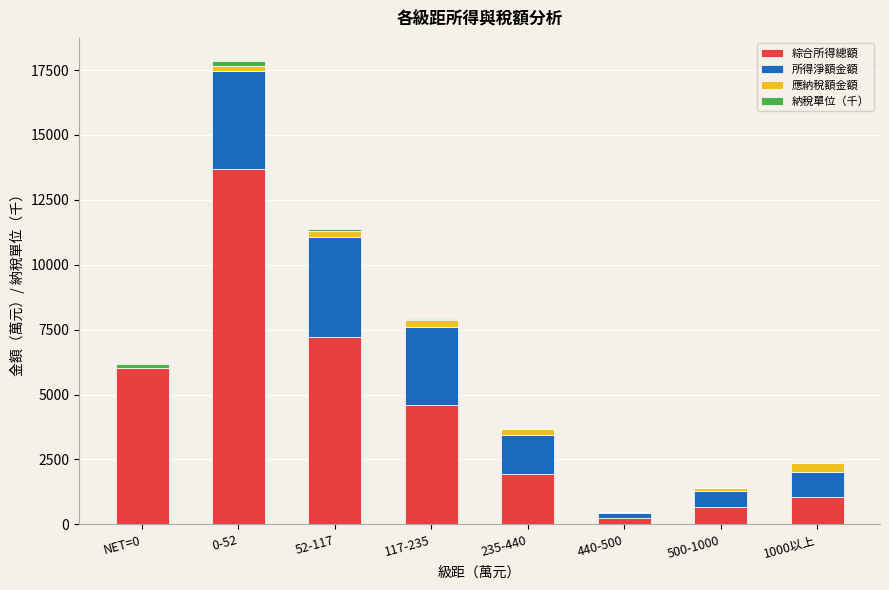

True or false: 綜合所得總額 has a value of 242.6 at 440-500.

True